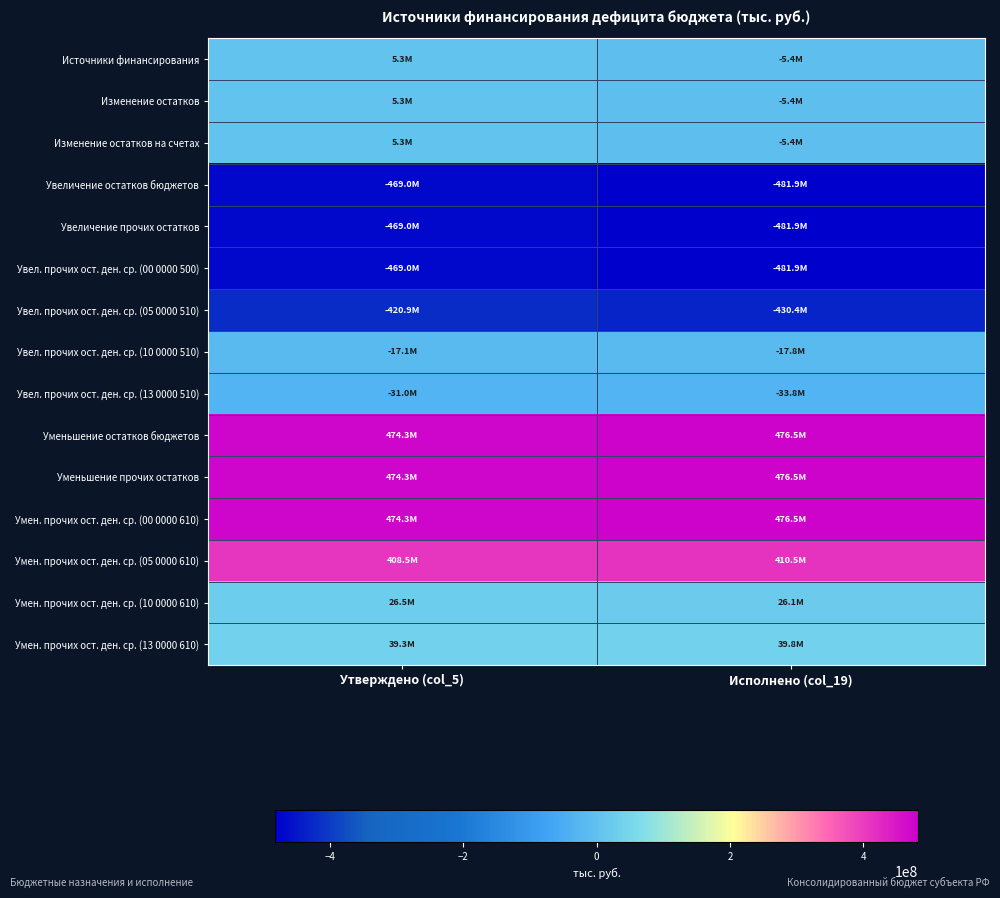

Reading left to right, extract all data points from this chart.

Источники финансирования: Утверждено (col_5)=5315344.3	Исполнено (col_19)=-5445508.2
Изменение остатков: Утверждено (col_5)=5315344.3	Исполнено (col_19)=-5445508.2
Изменение остатков на счетах: Утверждено (col_5)=5315344.3	Исполнено (col_19)=-5445508.2
Увеличение остатков бюджетов: Утверждено (col_5)=-468994566.6	Исполнено (col_19)=-481908195.7
Увеличение прочих остатков: Утверждено (col_5)=-468994566.6	Исполнено (col_19)=-481908195.7
Увел. прочих ост. ден. ср. (00 0000 500): Утверждено (col_5)=-468994566.6	Исполнено (col_19)=-481908195.7
Увел. прочих ост. ден. ср. (05 0000 510): Утверждено (col_5)=-420911347.9	Исполнено (col_19)=-430351326.3
Увел. прочих ост. ден. ср. (10 0000 510): Утверждено (col_5)=-17125250.7	Исполнено (col_19)=-17760005.8
Увел. прочих ост. ден. ср. (13 0000 510): Утверждено (col_5)=-30957968.0	Исполнено (col_19)=-33796863.7
Уменьшение остатков бюджетов: Утверждено (col_5)=474309910.8	Исполнено (col_19)=476462687.5
Уменьшение прочих остатков: Утверждено (col_5)=474309910.8	Исполнено (col_19)=476462687.5
Умен. прочих ост. ден. ср. (00 0000 610): Утверждено (col_5)=474309910.8	Исполнено (col_19)=476462687.5
Умен. прочих ост. ден. ср. (05 0000 610): Утверждено (col_5)=408542658.1	Исполнено (col_19)=410489658.3
Умен. прочих ост. ден. ср. (10 0000 610): Утверждено (col_5)=26457042.8	Исполнено (col_19)=26133503.5
Умен. прочих ост. ден. ср. (13 0000 610): Утверждено (col_5)=39310209.9	Исполнено (col_19)=39839525.7